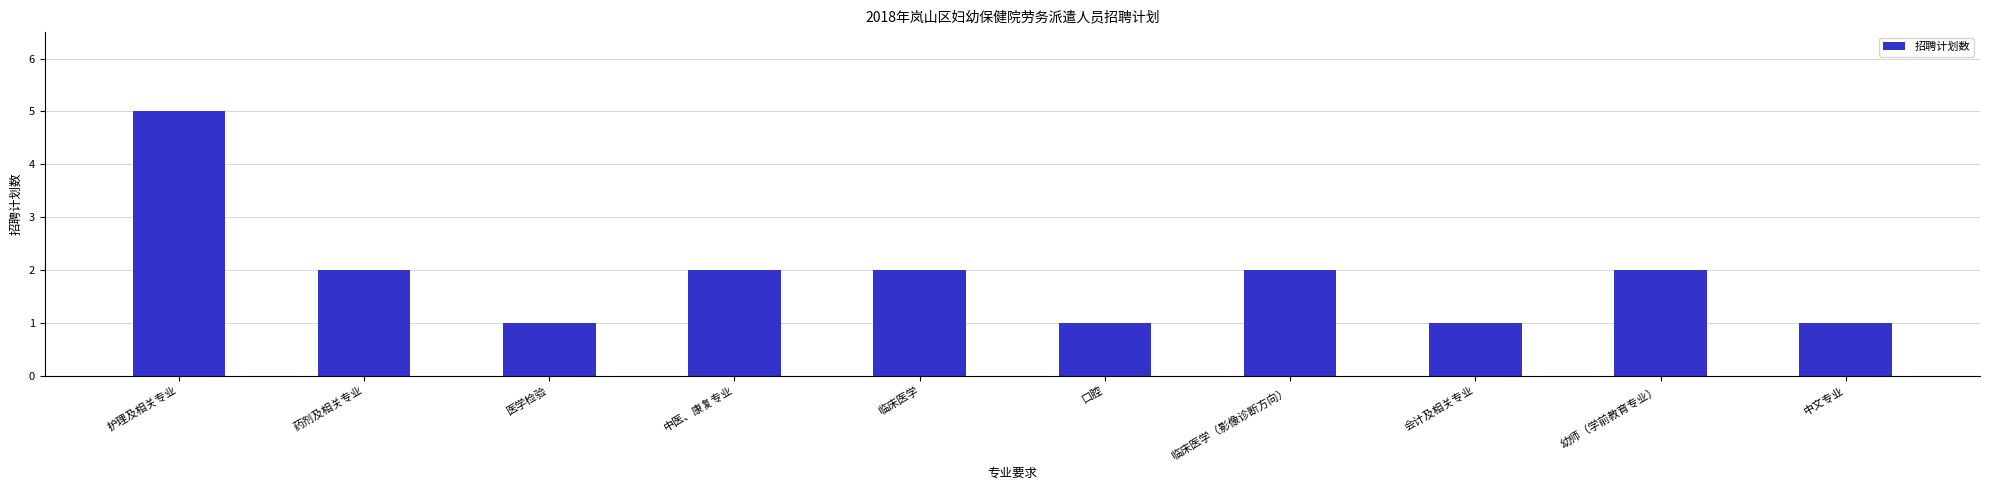

Reading left to right, list all the values displayed in this chart.

护理及相关专业=5	药剂及相关专业=2	医学检验=1	中医、康复专业=2	临床医学=2	口腔=1	临床医学（影像诊断方向）=2	会计及相关专业=1	幼师（学前教育专业）=2	中文专业=1